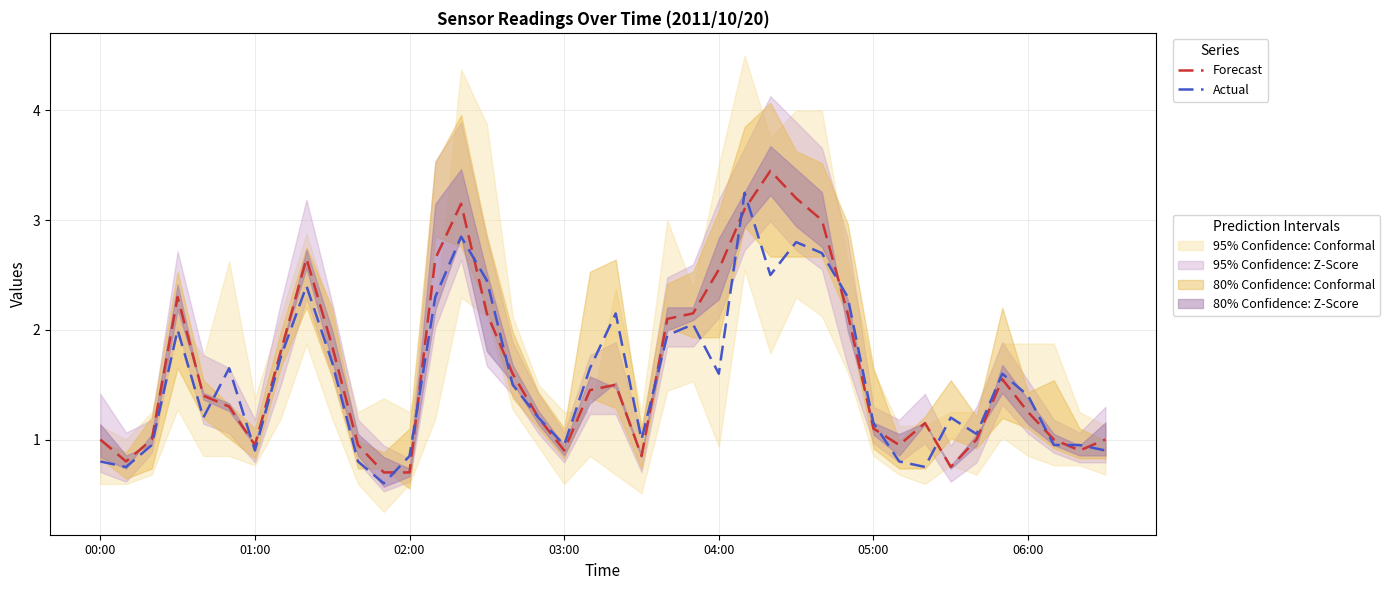

True or false: Actual has a value of 0.3 at 34.

False